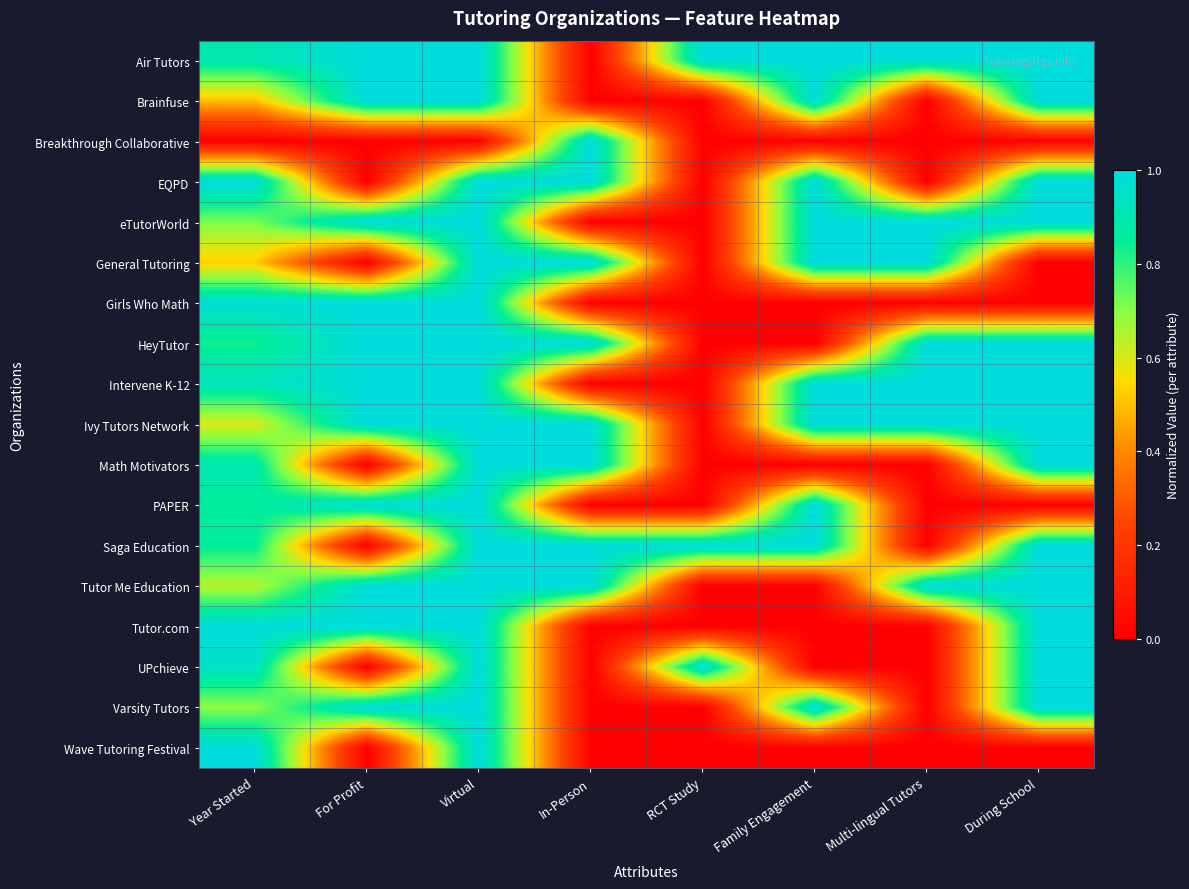

Rank the series by their maximum value, from highest to lowest.

Air Tutors, Brainfuse, Breakthrough Collaborative, EQPD, eTutorWorld, General Tutoring, Girls Who Math, HeyTutor, Intervene K-12, Ivy Tutors Network, Math Motivators, PAPER, Saga Education, Tutor Me Education, Tutor.com, UPchieve, Varsity Tutors, Wave Tutoring Festival